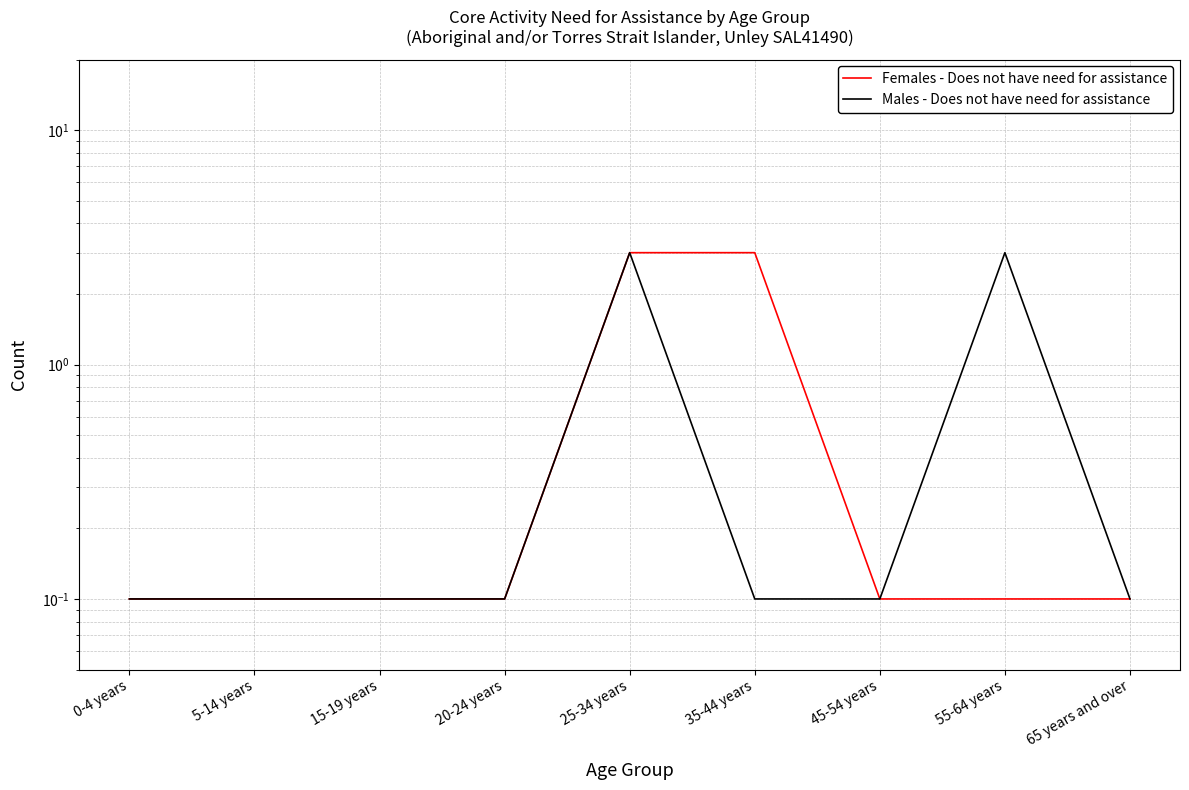

Where is Females - Does not have need for assistance nearest to the value 1?

0-4 years